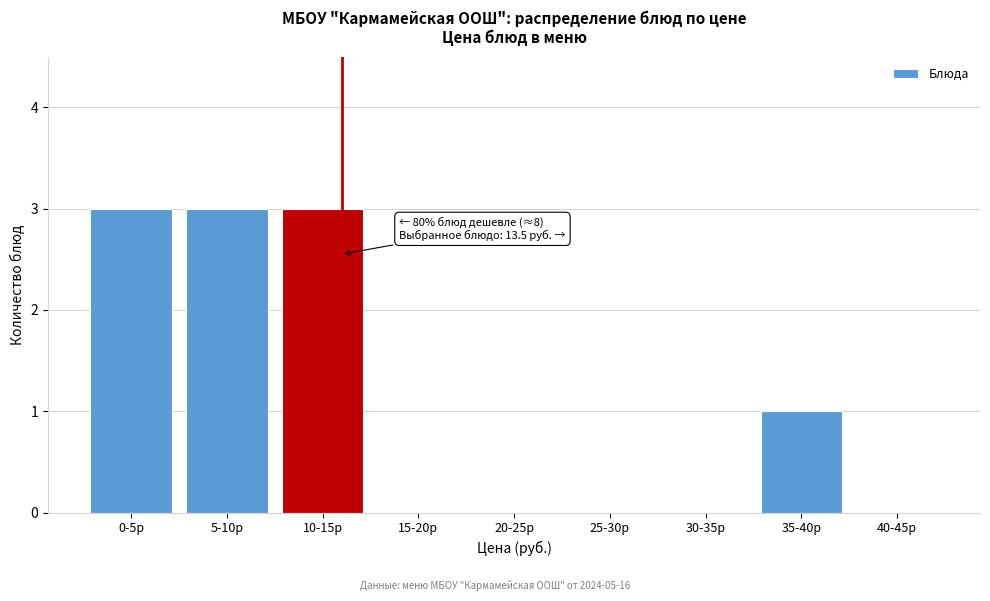

Reading left to right, extract all data points from this chart.

0-5р=3	5-10р=3	10-15р=3	15-20р=0	20-25р=0	25-30р=0	30-35р=0	35-40р=1	40-45р=0